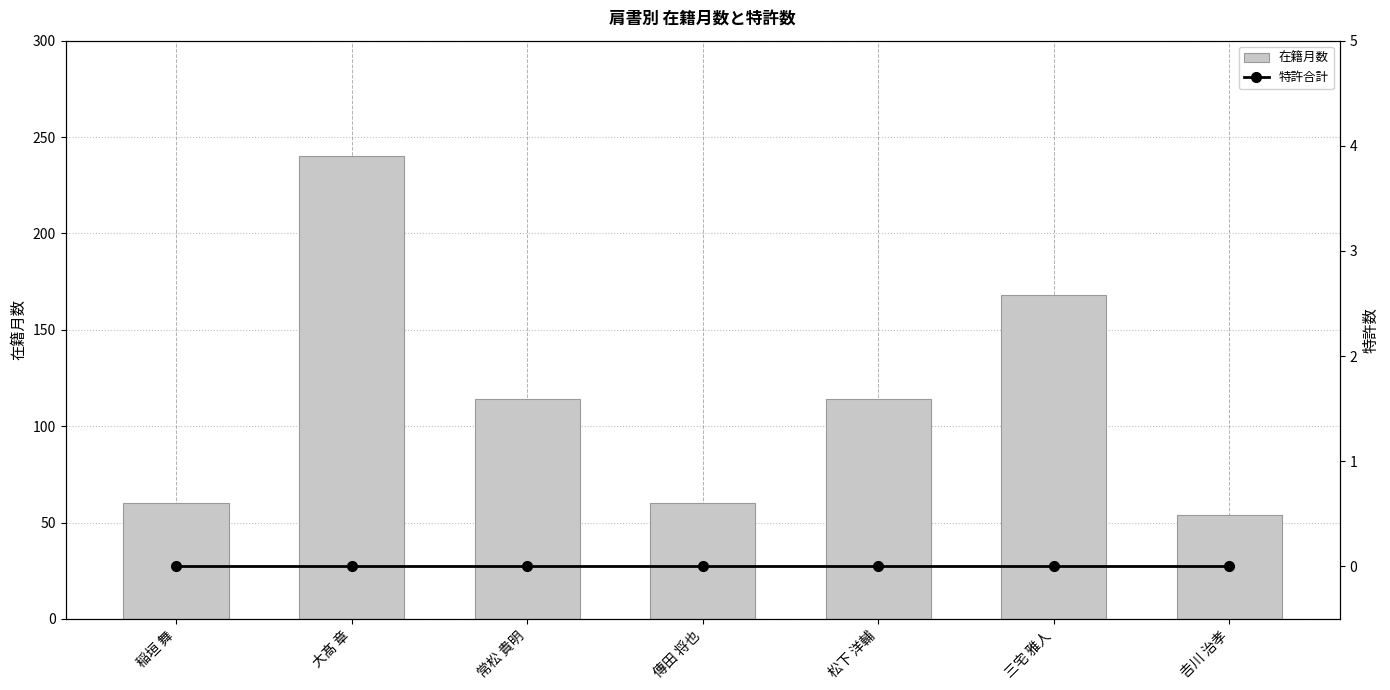

Reading right to left, transcribe all the data shown in this chart.

在籍月数: 54	168	114	60	114	240	60
特許合計: 0	0	0	0	0	0	0